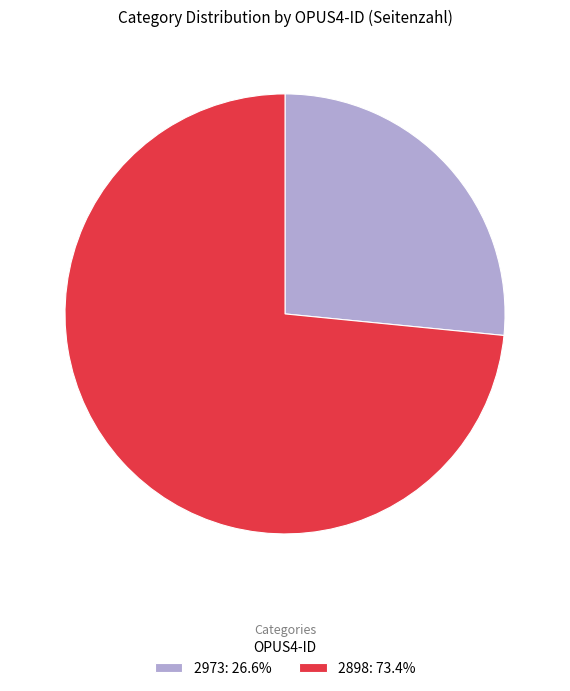

Which category has the biggest portion of the pie?

2898